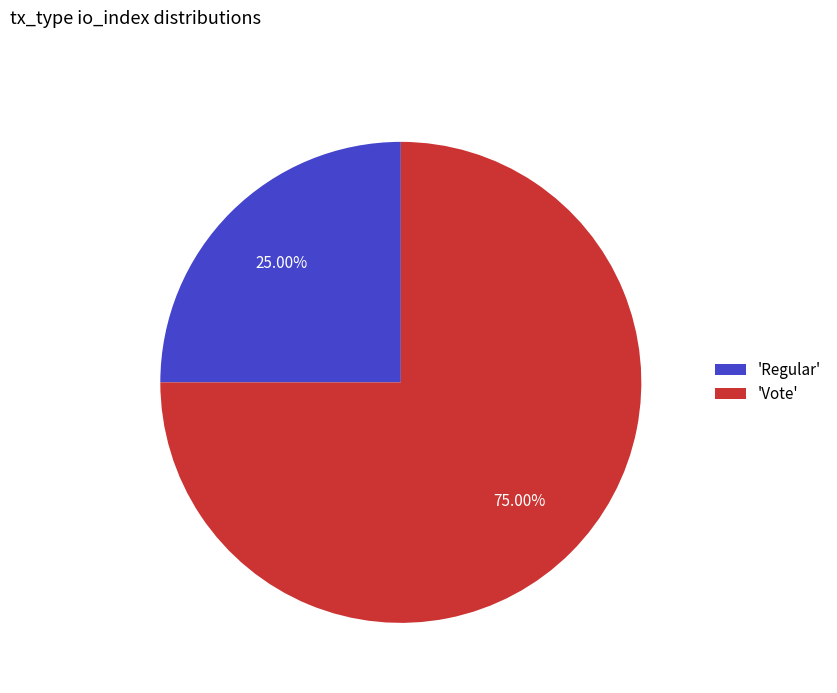

What is the majority slice?

'Vote'